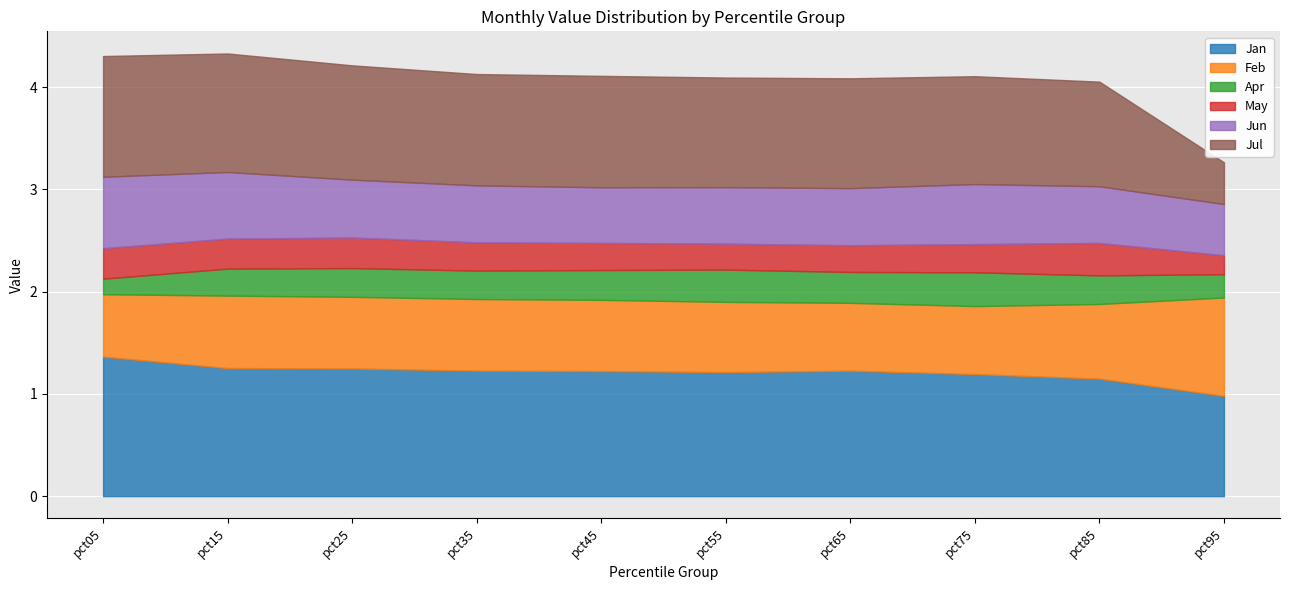

True or false: May and Jan cross at least once.

False